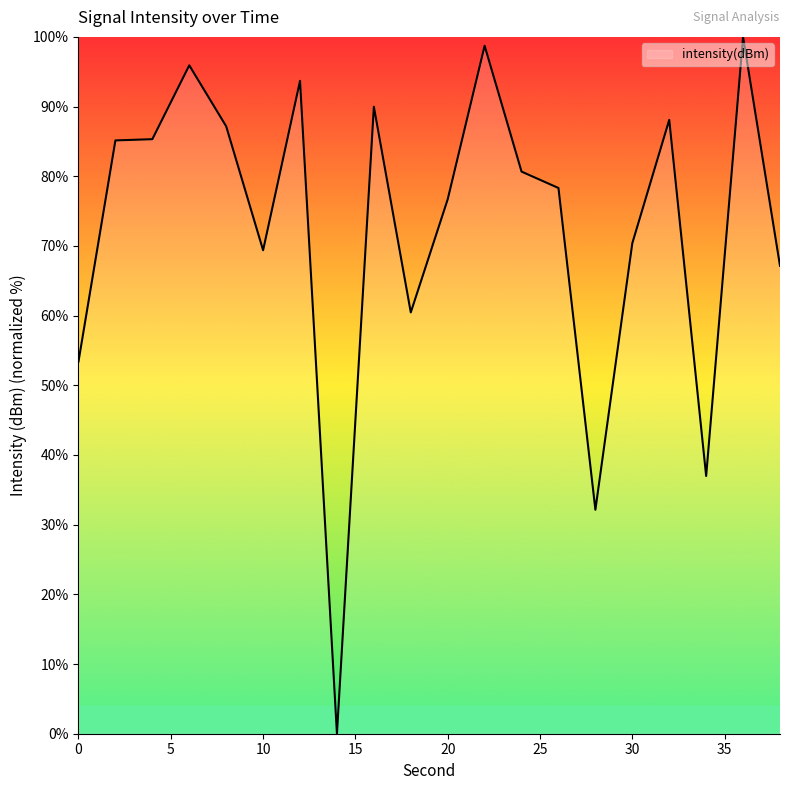

How many values are below 80?

10